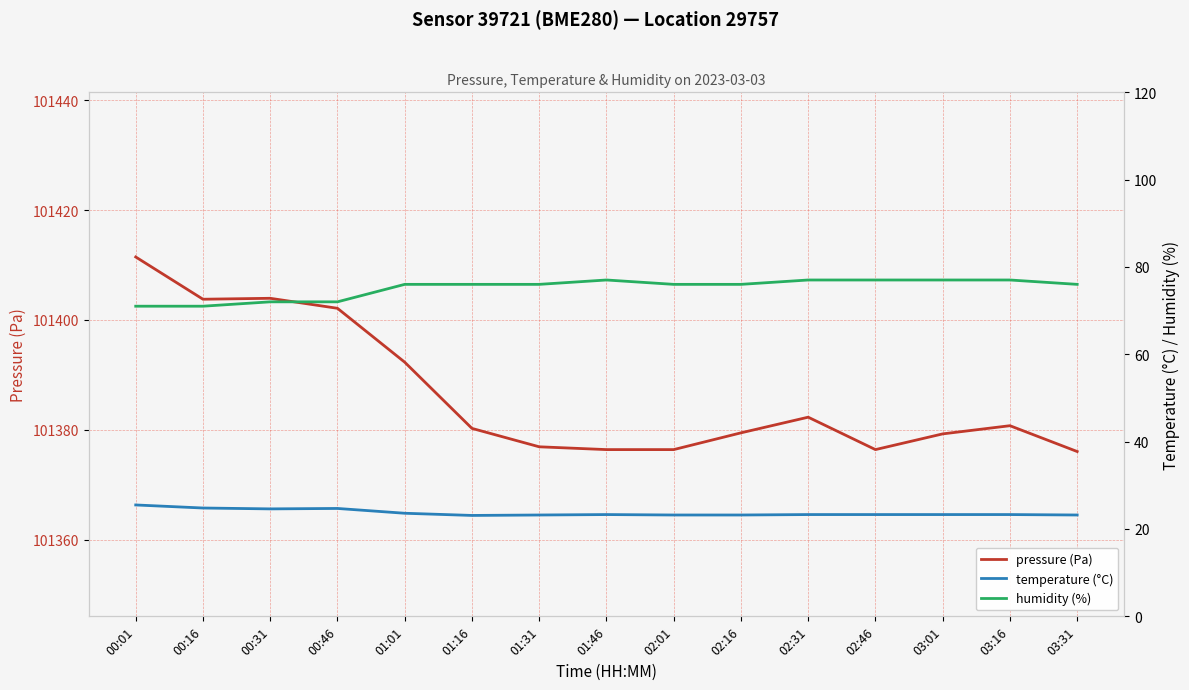

Where is the first local minimum for temperature (°C)?

00:31